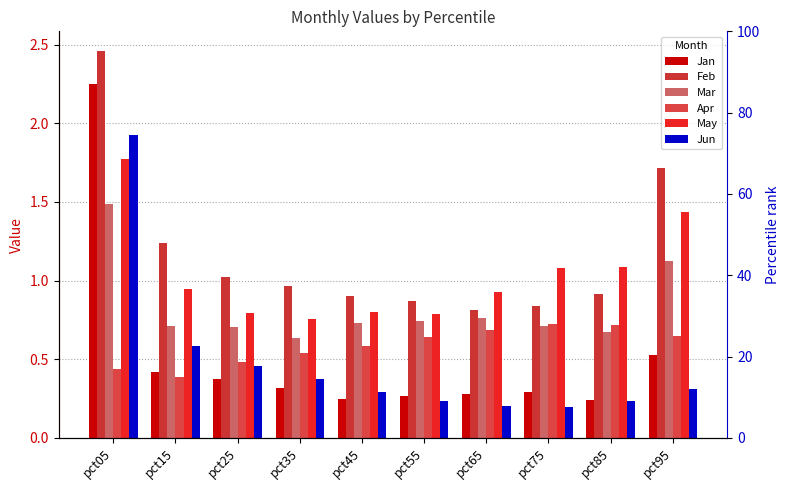

The value of Jan at pct95 is 0.5. True or false?

True